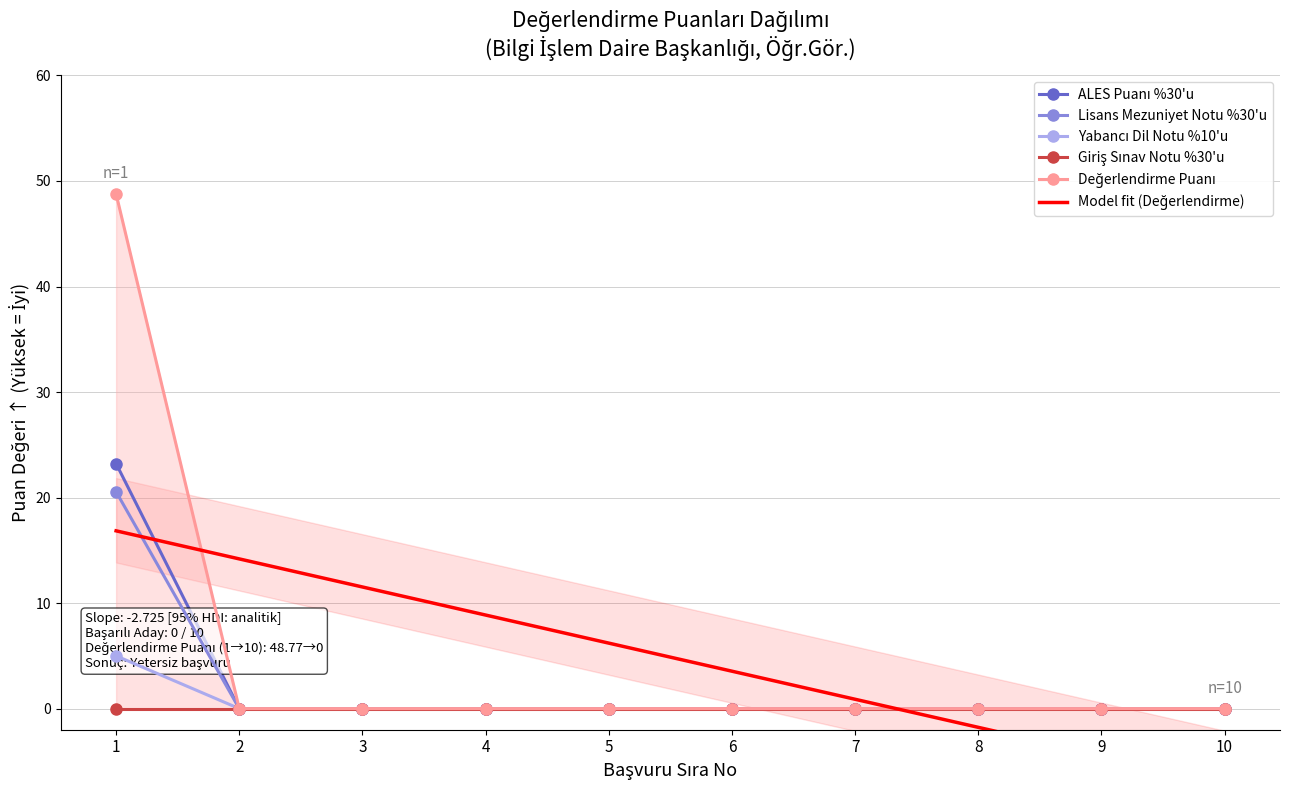

Between 8 and 6, which is larger?

8